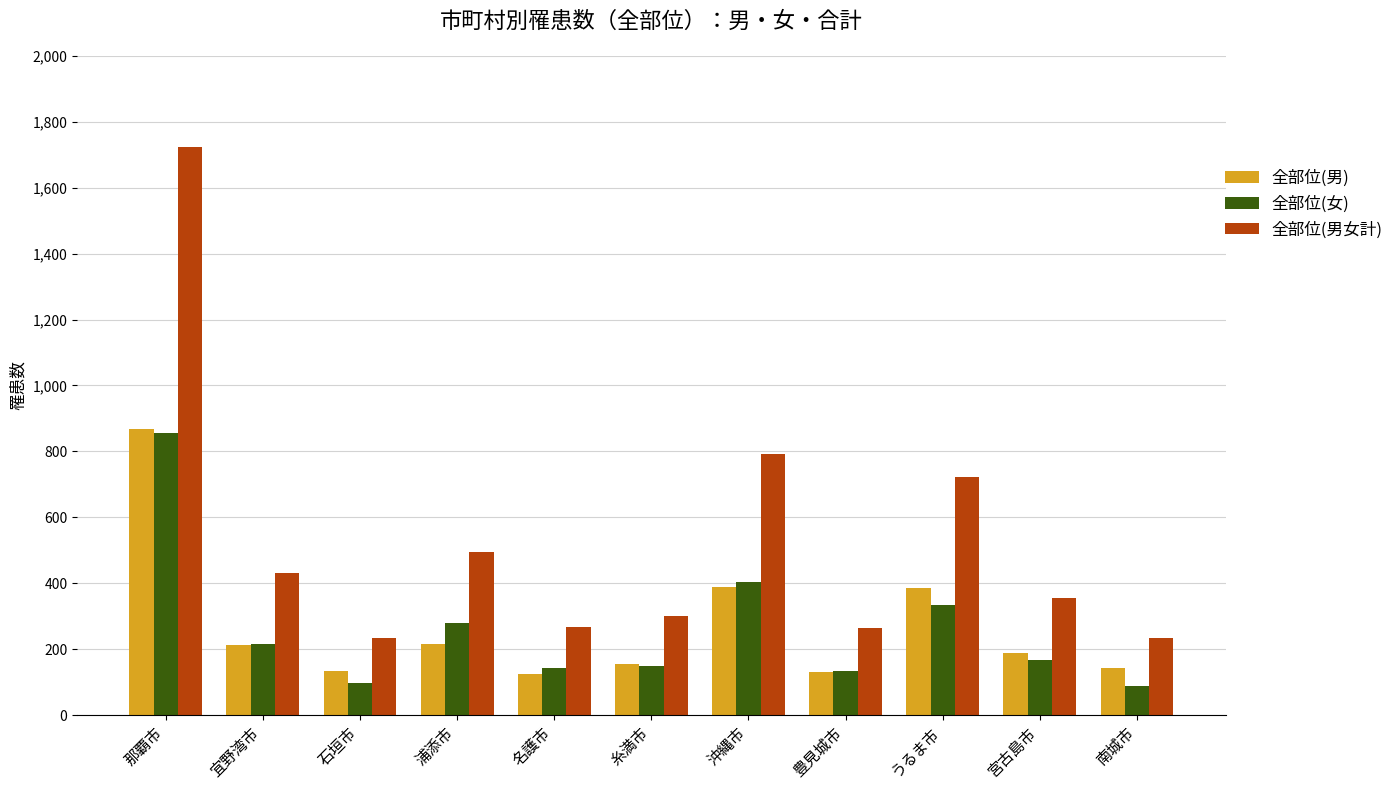

What is the sum of all 全部位(男) values?

2949